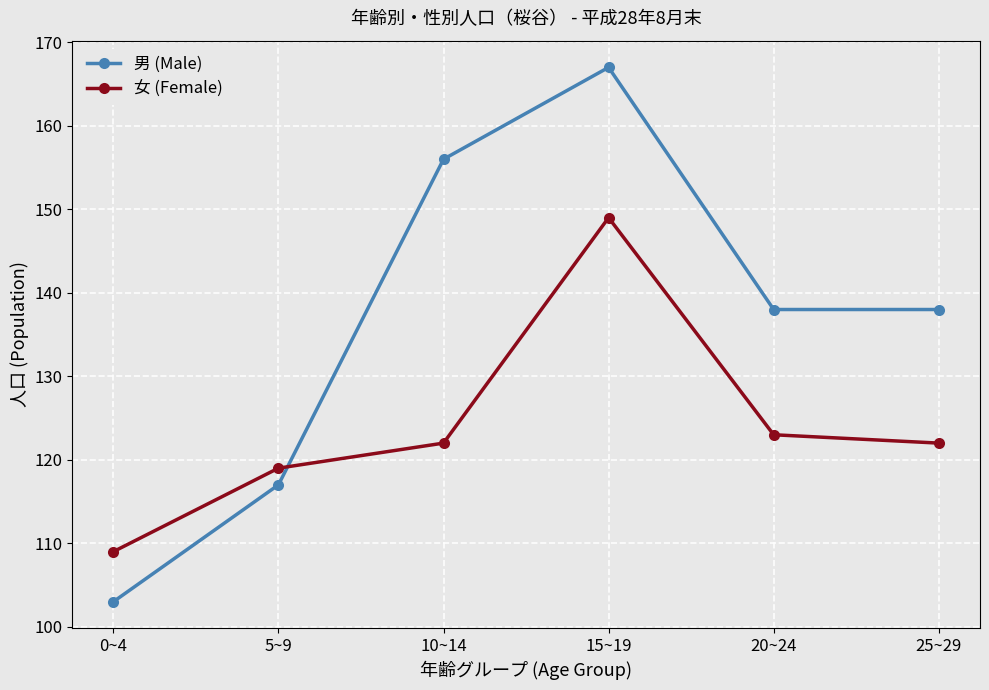

Where is the first local maximum for 男 (Male)?

15~19